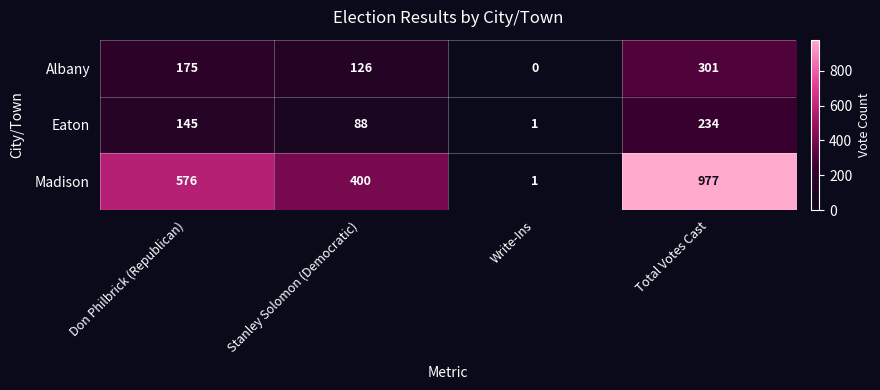

What is the difference between the second highest and minimum values in the Madison series?

575